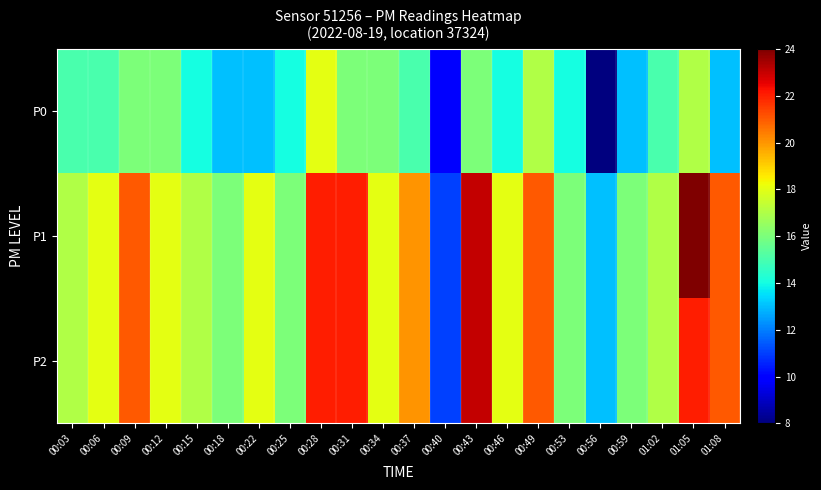

At how many categories does at least one series exceed 12?

21